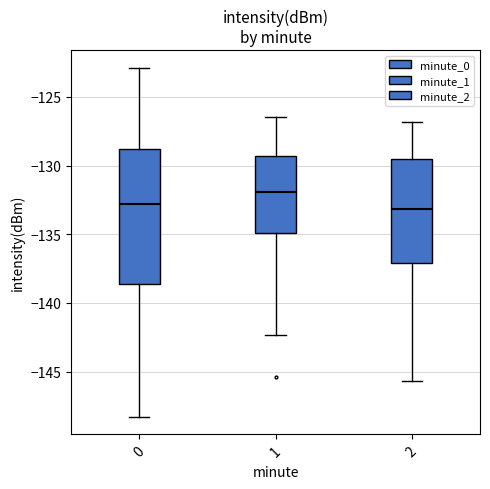

Which box is the tallest, from its lower edge to its upper edge?

0